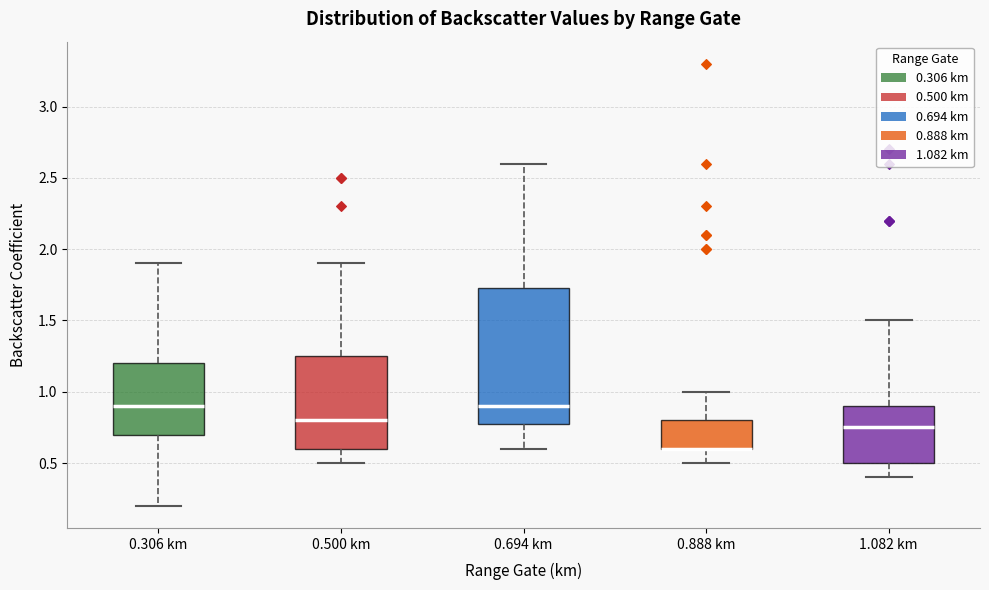

Where is the lower edge of the box for 1.082 km on the y-axis? The values are not printed on the chart, so give them approximately, as read against the axis.

0.50